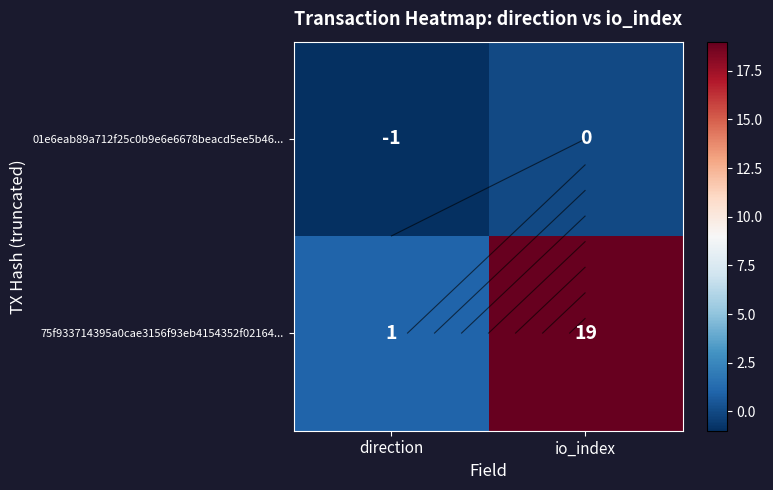

List the labels in order of 75f933714395a0cae3156f93eb4154352f02164... value, smallest first.

direction, io_index